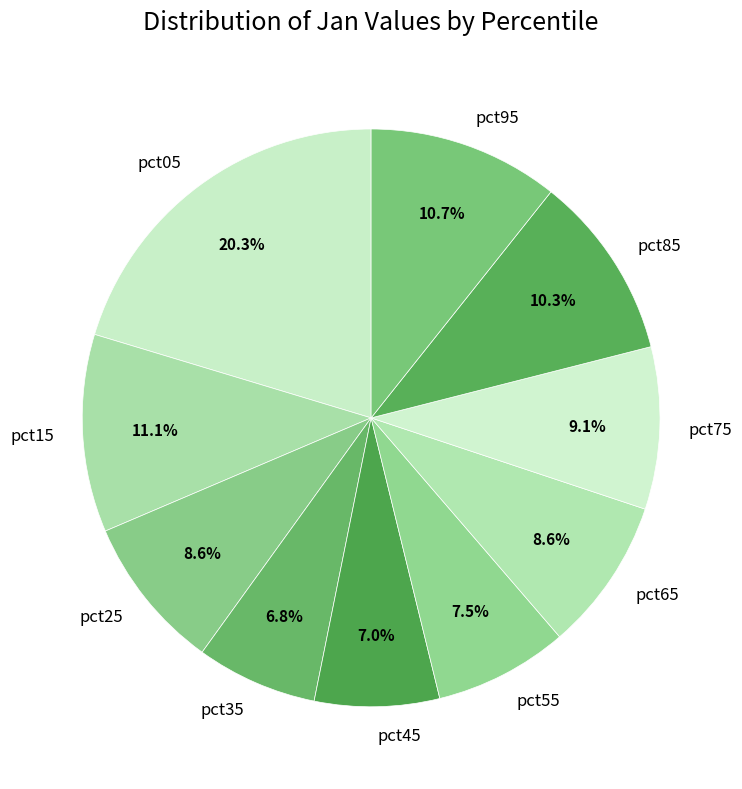

Between pct65 and pct55, which is larger?

pct65